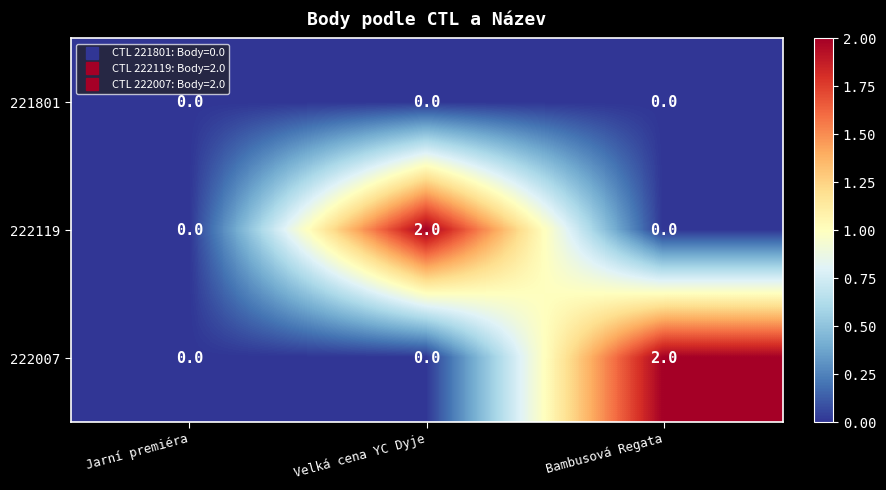

Count the 222007 values in the range 0 to 2.

3